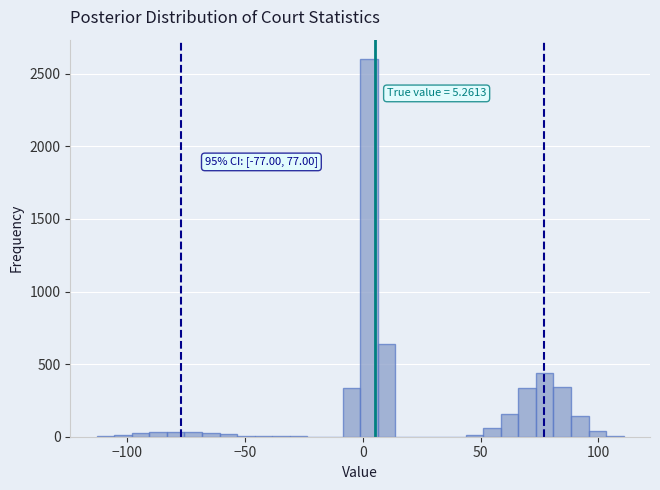

Around what value on the x-axis is the tallest bar? Give the approximate position of its centre, as read against the axis.

5